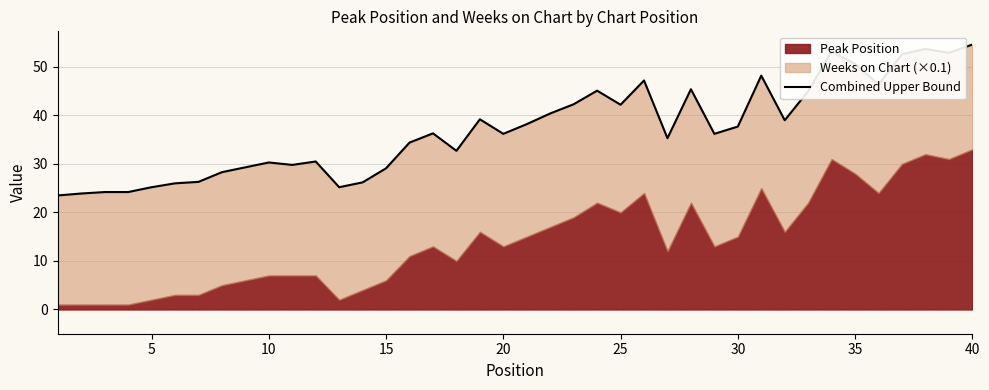

How many interior local peaks (higher than both neighbors) does the data have?

10